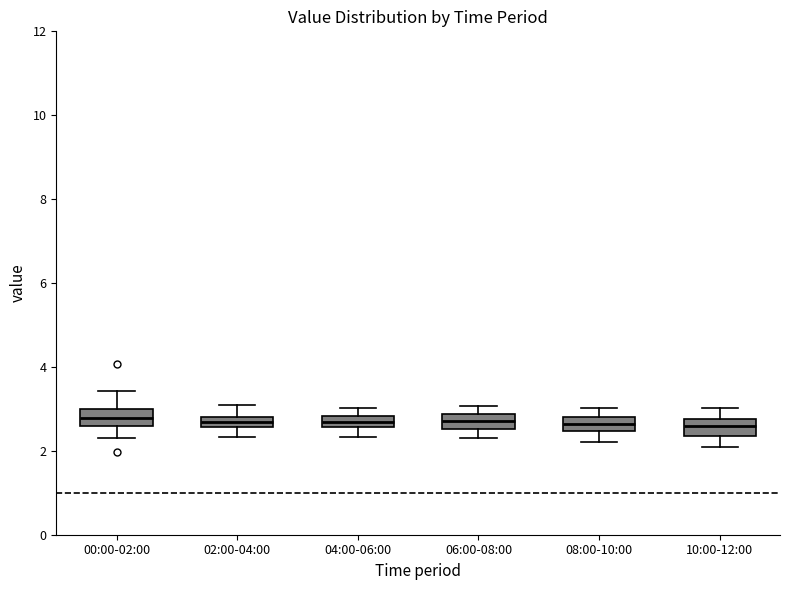

Where is the lower edge of the box for 10:00-12:00 on the y-axis? The values are not printed on the chart, so give them approximately, as read against the axis.

2.4